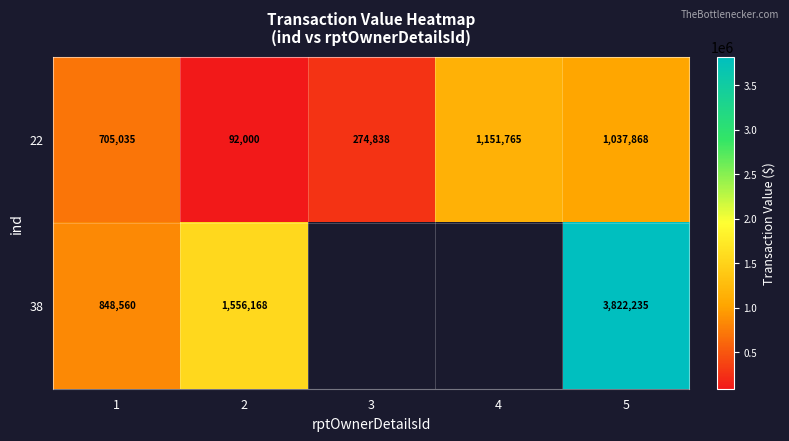

At which category does the chart reach its minimum across all series?

2